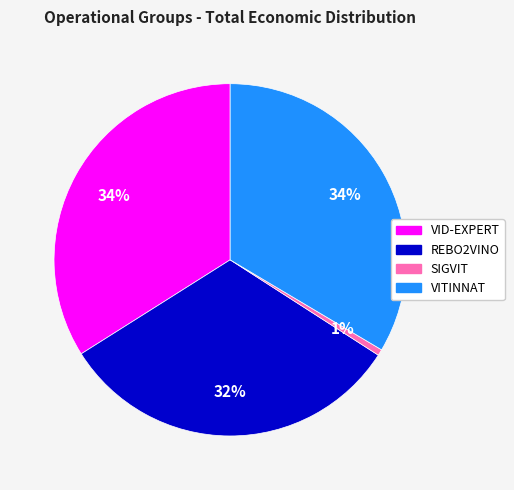

The VITINNAT slice represents 34% of the pie. True or false?

True